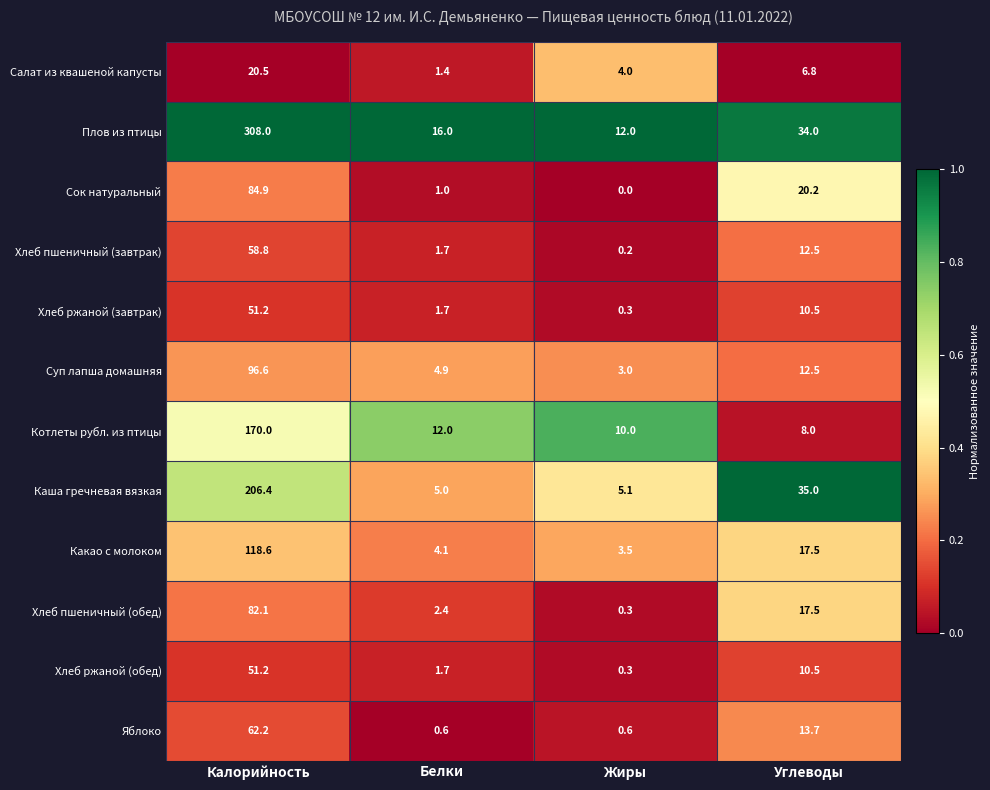

Count the number of categories in the chart.

4